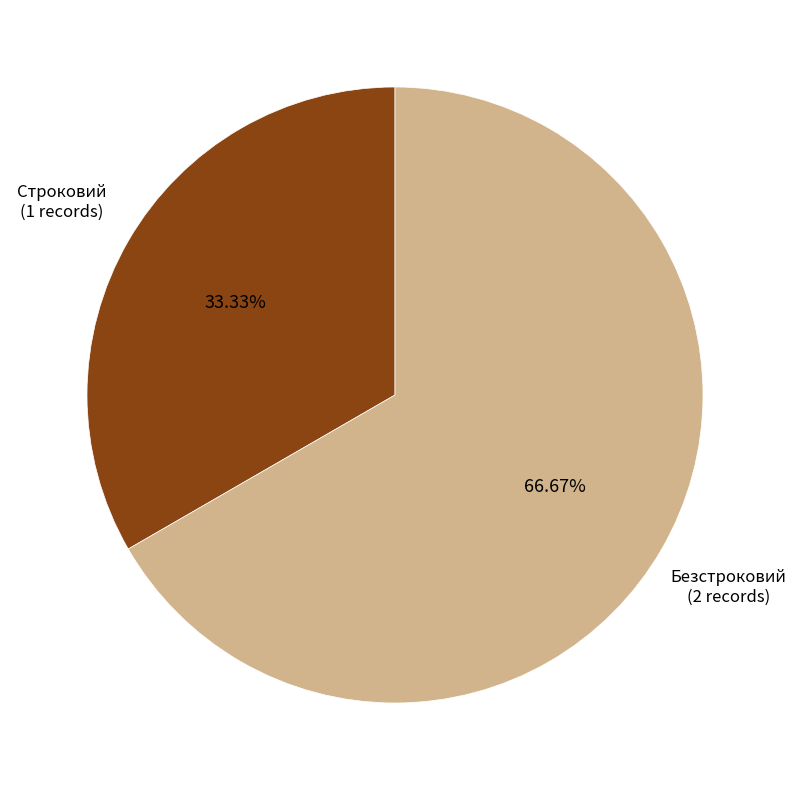

How many segments does this pie chart have?

2